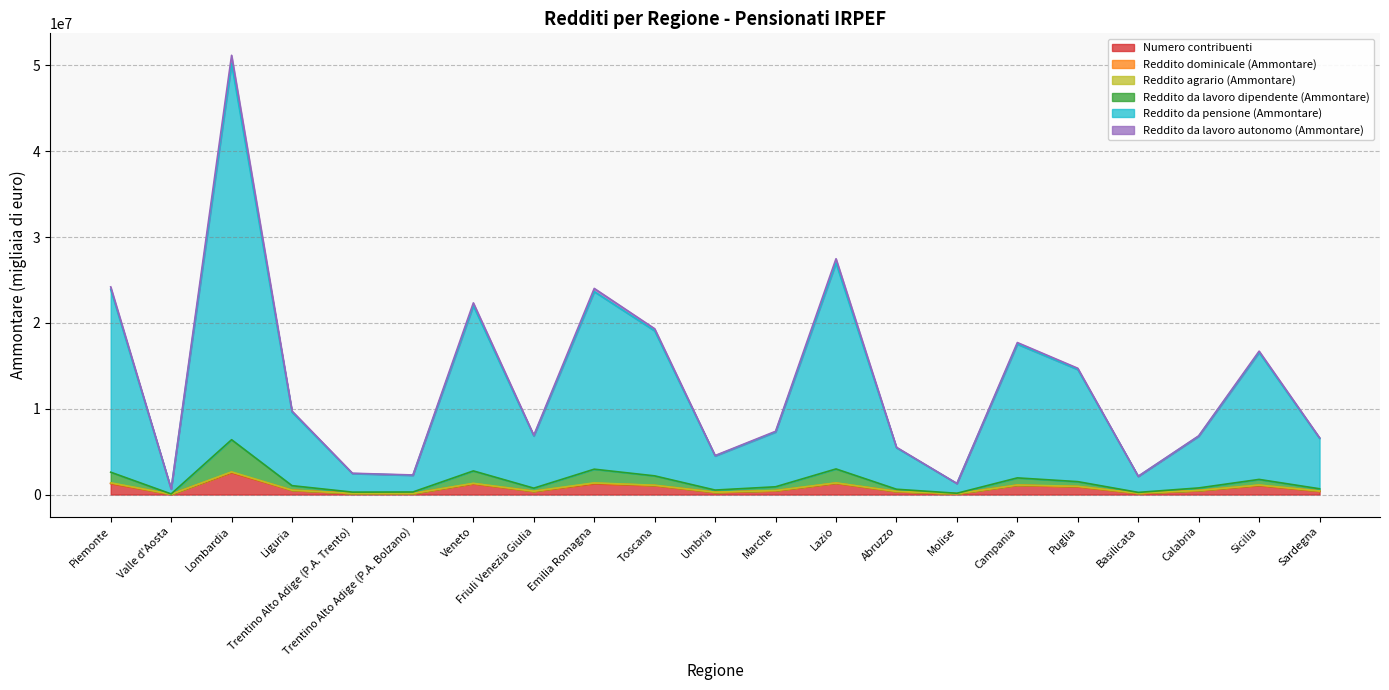

What is the maximum value for Numero contribuenti?

2567080